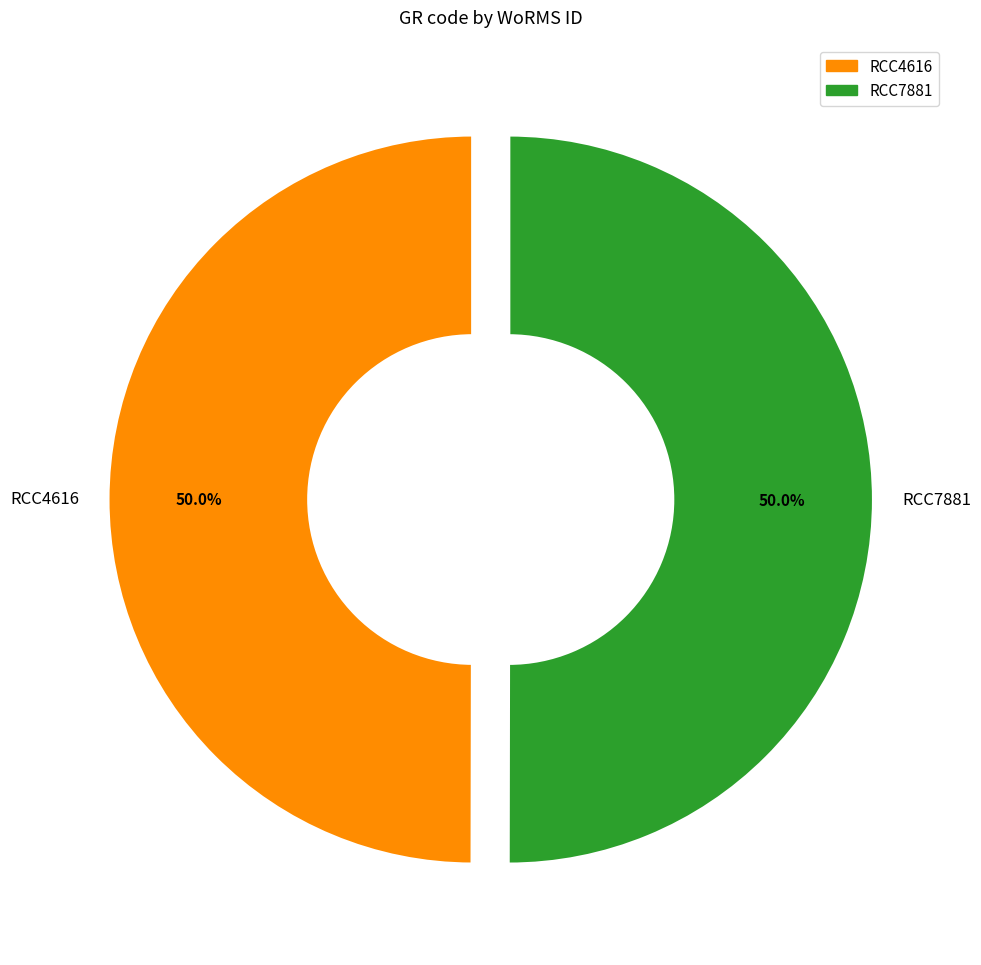

Approximately how many times larger is the value at RCC7881 compared to RCC4616?

1.0